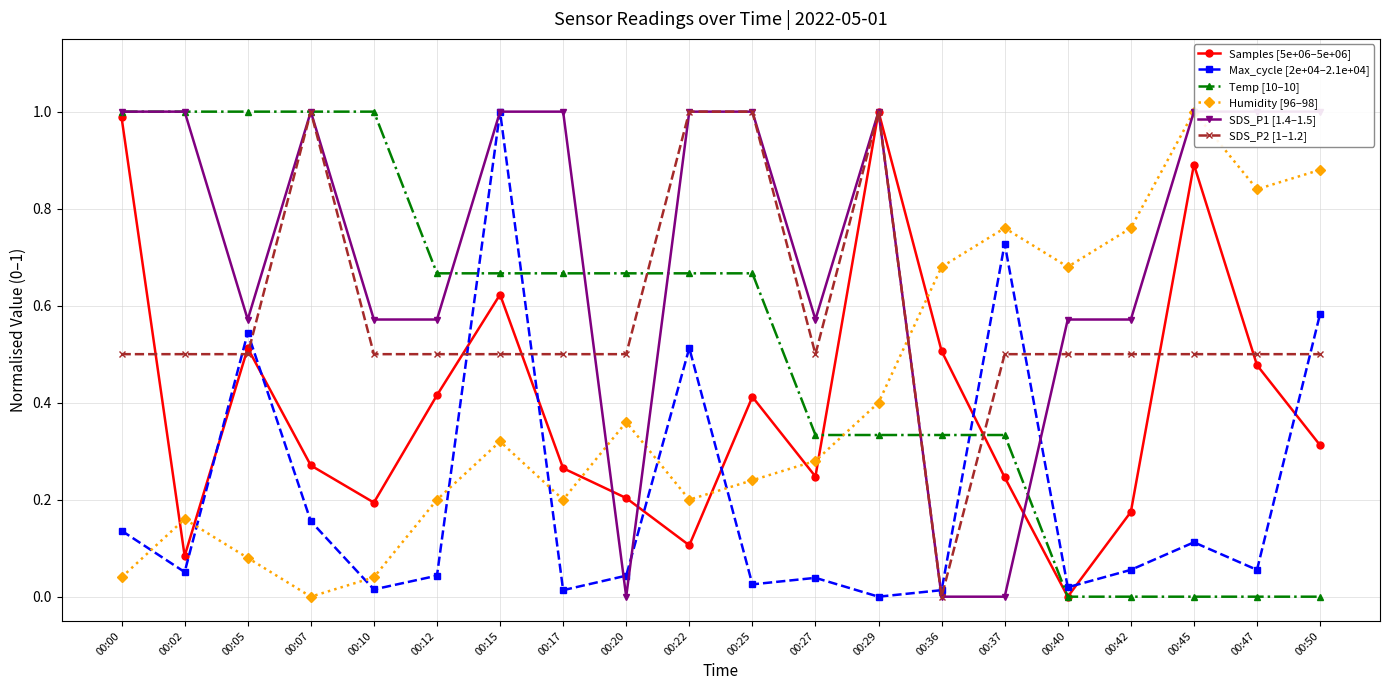

After their last crossing, which series has the higher values: Humidity [96–98] or Samples [5e+06–5e+06]?

Humidity [96–98]